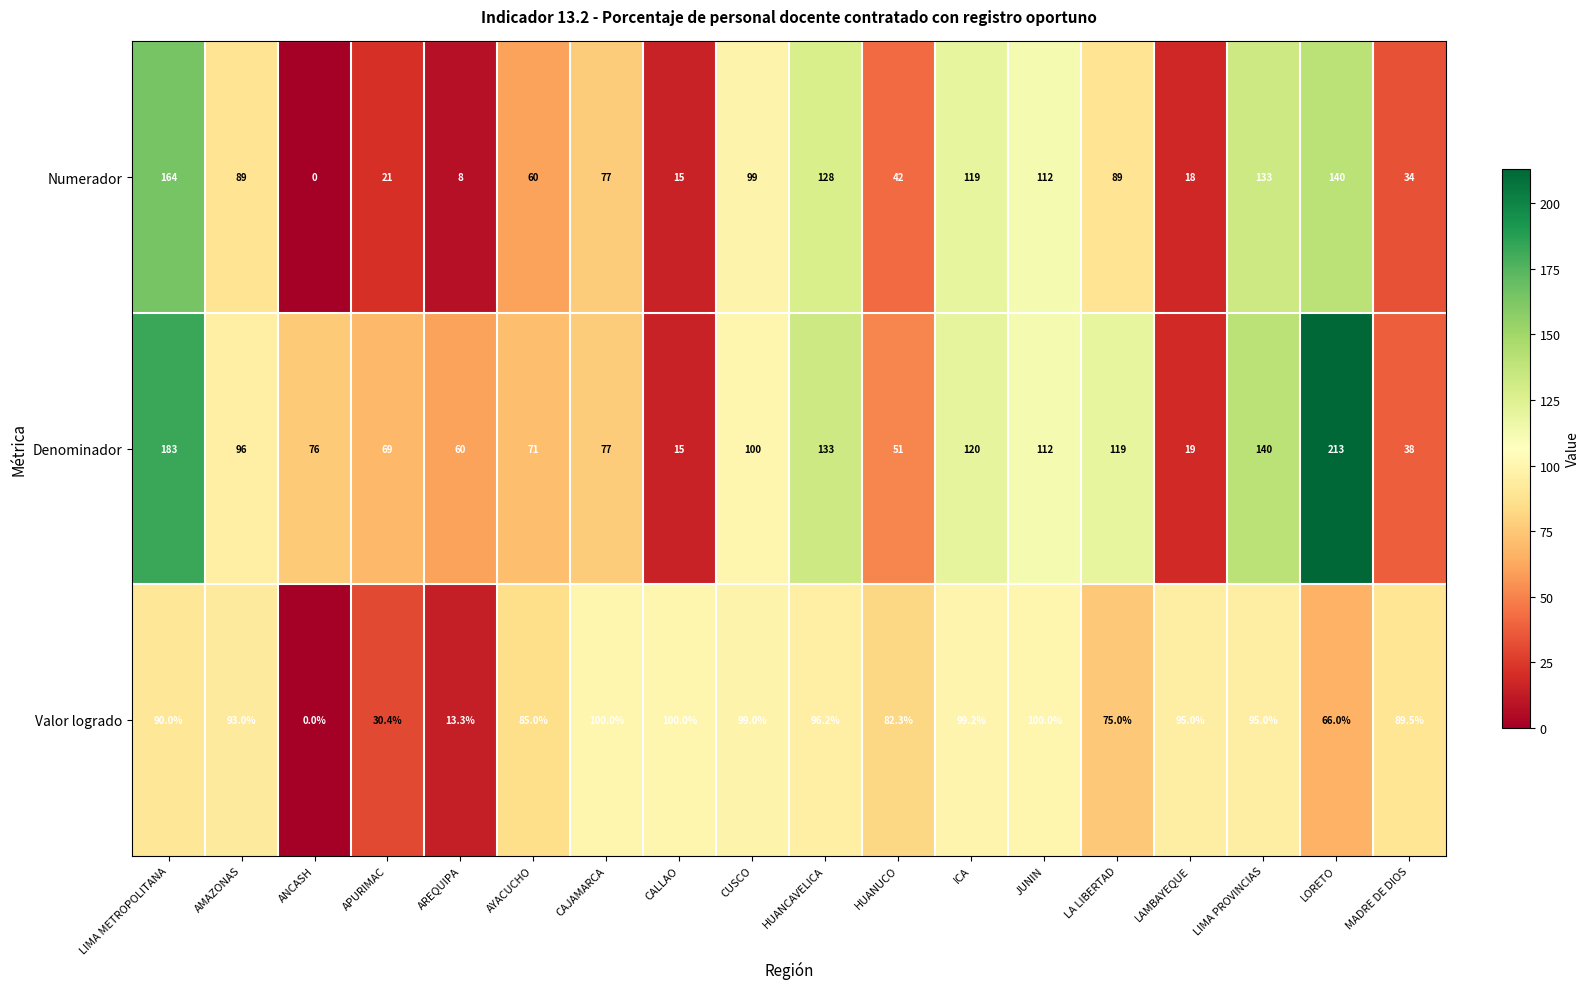

The value of Numerador at CUSCO is 99.0. True or false?

True